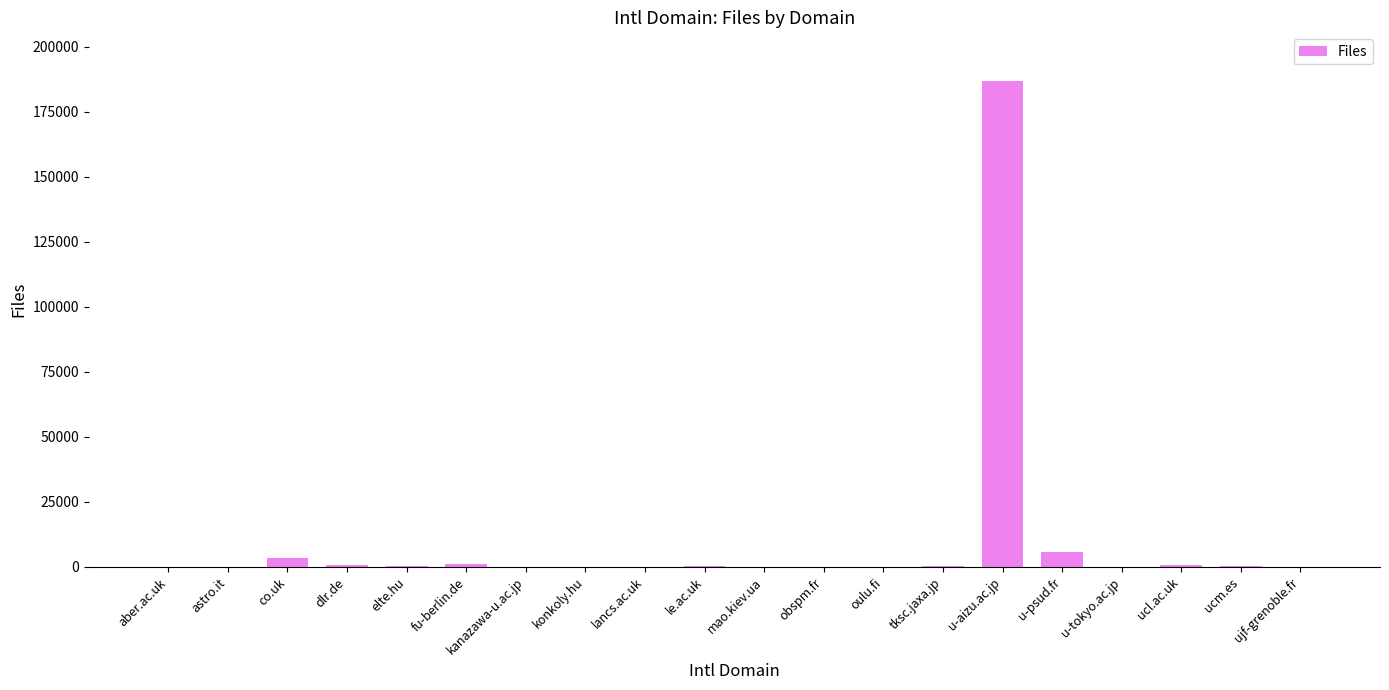

Count the number of categories in the chart.

20